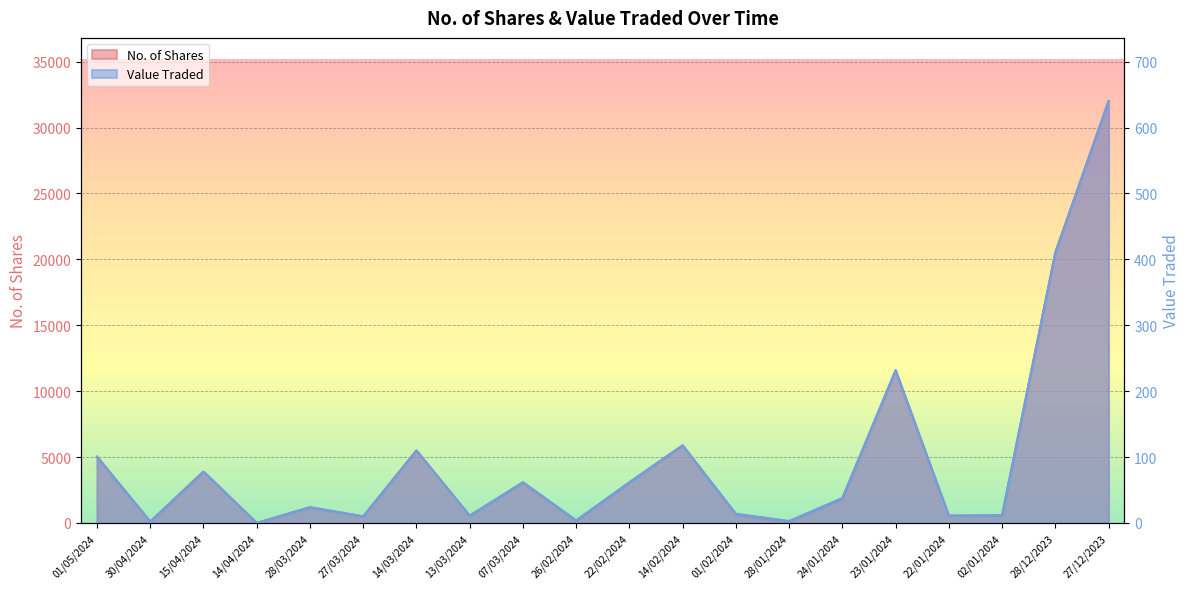

Reading left to right, what are all the values shown in this chart?

No. of Shares: 01/05/2024=5000	30/04/2024=106	15/04/2024=3900	14/04/2024=1	28/03/2024=1187	27/03/2024=500	14/03/2024=5500	13/03/2024=555	07/03/2024=3052	26/02/2024=166	22/02/2024=3050	14/02/2024=5870	01/02/2024=639	28/01/2024=100	24/01/2024=1844	23/01/2024=11550	22/01/2024=555	02/01/2024=555	28/12/2023=20511	27/12/2023=32000
Value Traded: 01/05/2024=101	30/04/2024=2	15/04/2024=78	14/04/2024=0	28/03/2024=24	27/03/2024=10	14/03/2024=110	13/03/2024=11	07/03/2024=62	26/02/2024=4	22/02/2024=62	14/02/2024=118	01/02/2024=14	28/01/2024=3	24/01/2024=38	23/01/2024=232	22/01/2024=11	02/01/2024=12	28/12/2023=410	27/12/2023=640